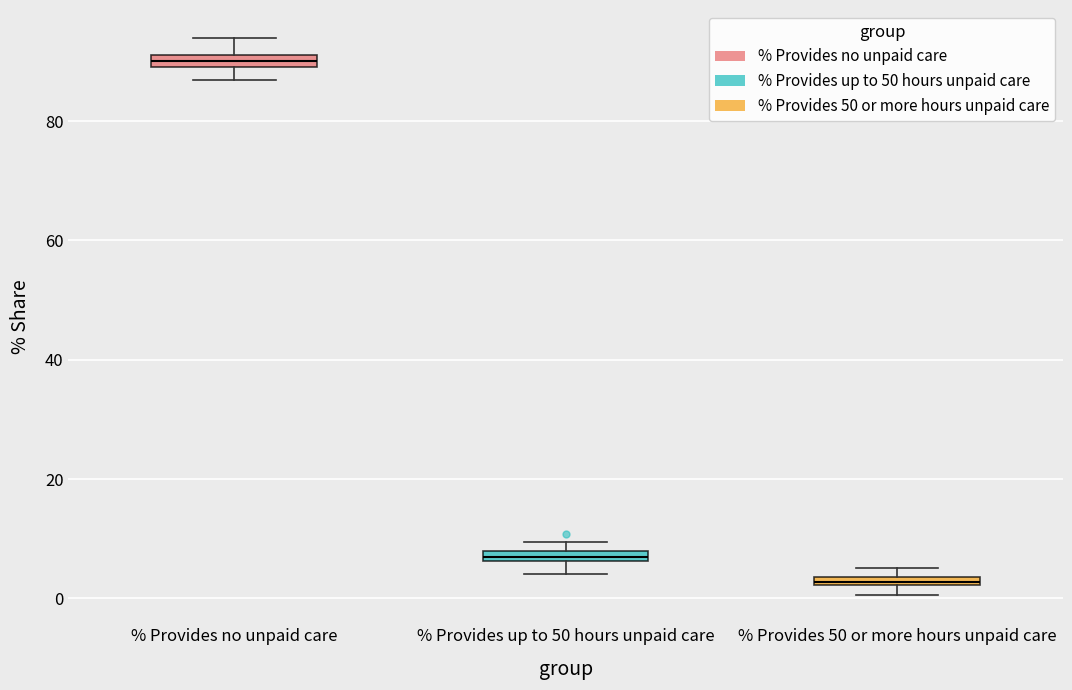

Which box has the highest median line?

% Provides no unpaid care